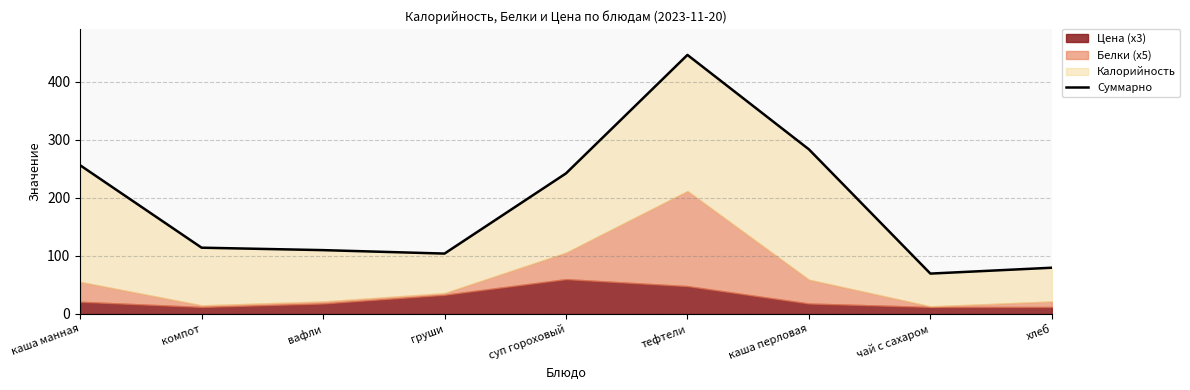

Which label corresponds to the largest value in the chart?

тефтели